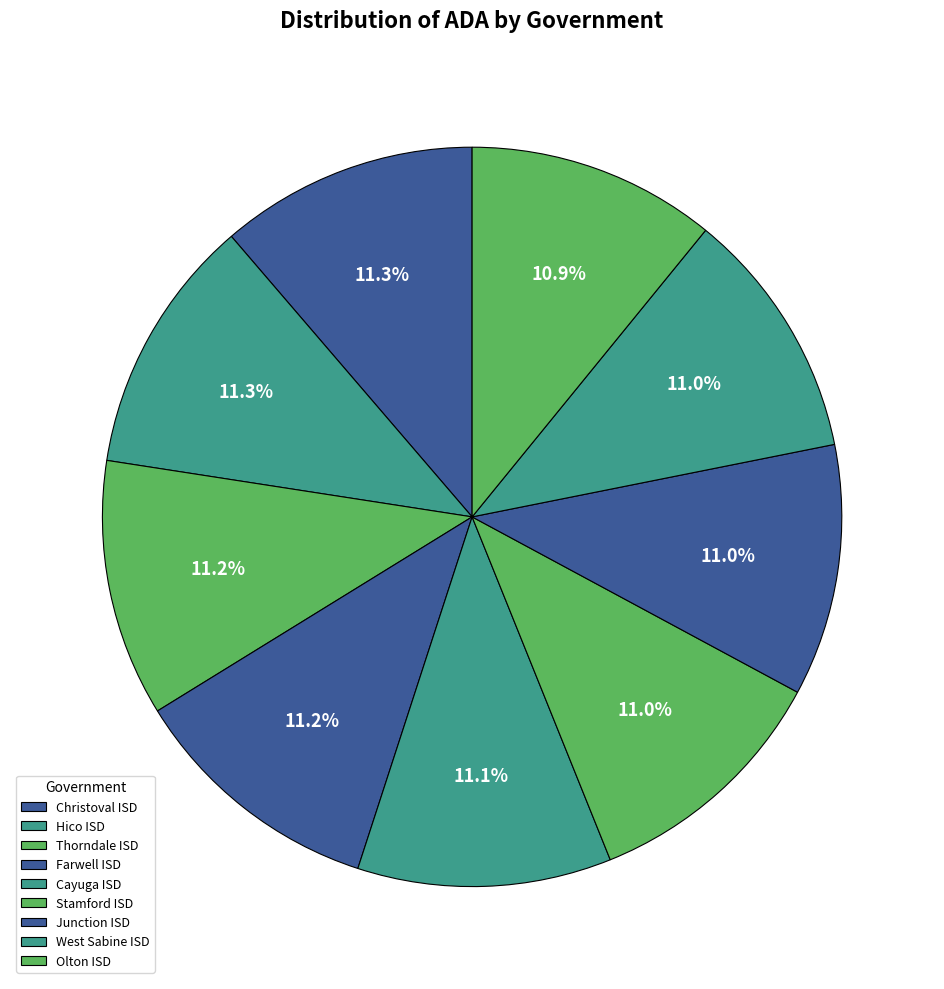

Rank the categories by value from lowest to highest.

Olton ISD, West Sabine ISD, Junction ISD, Stamford ISD, Cayuga ISD, Farwell ISD, Thorndale ISD, Hico ISD, Christoval ISD